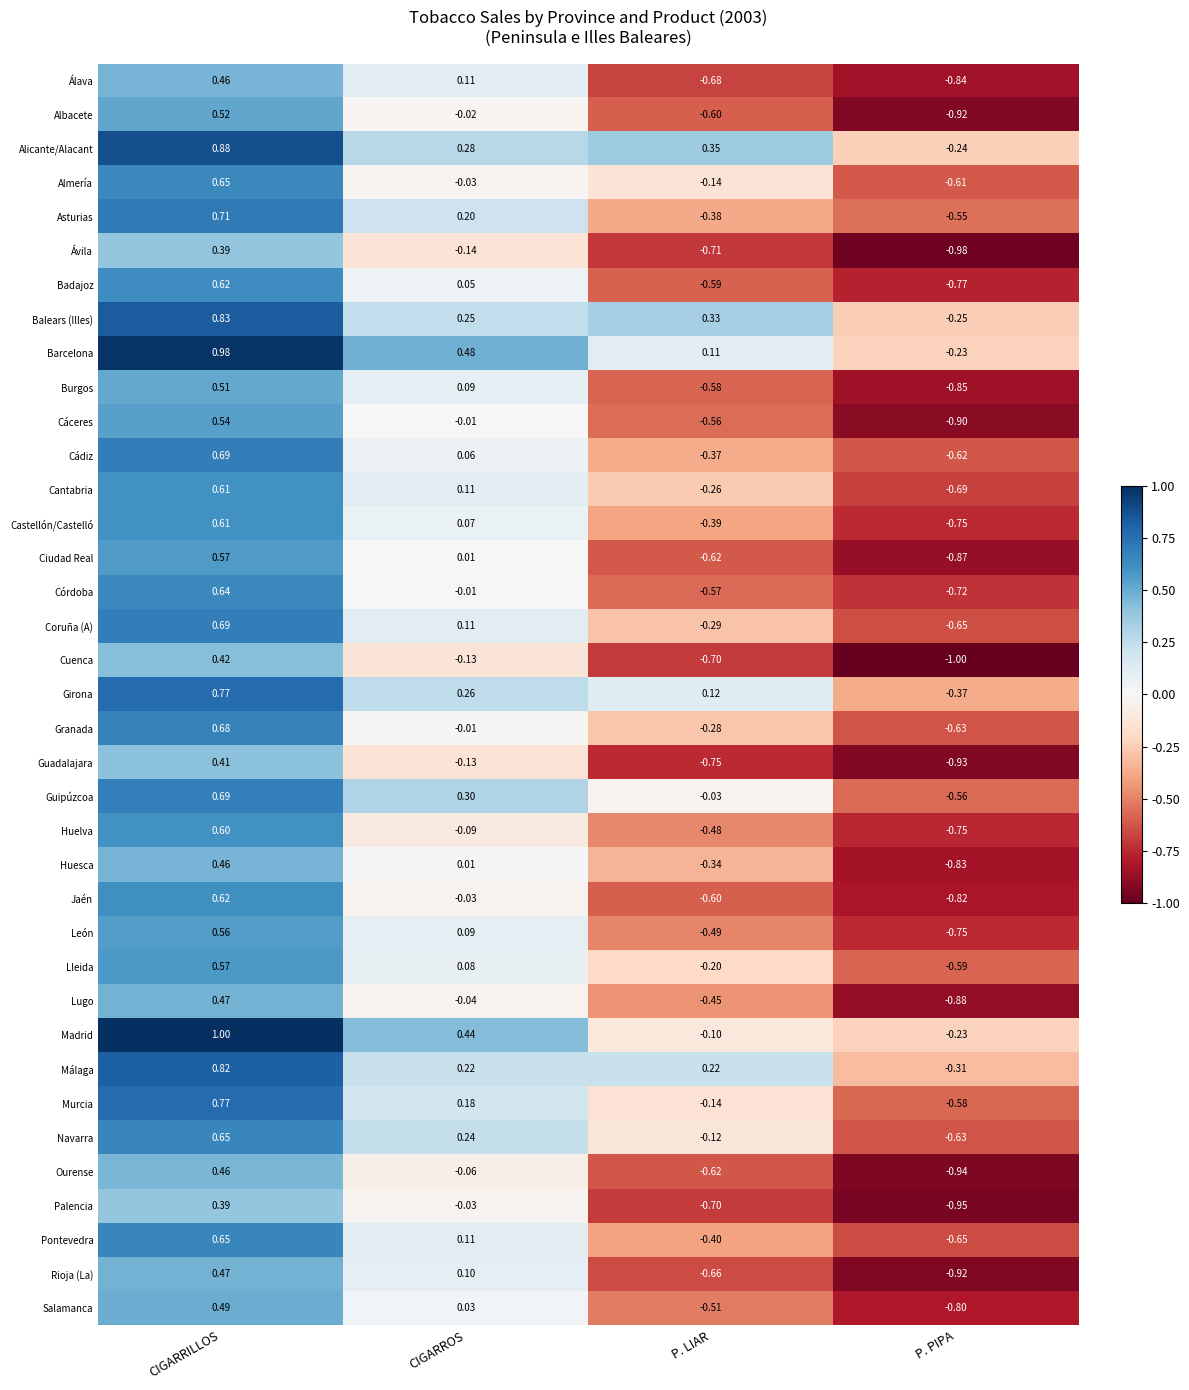

At which category is the sum across all series the highest?

CIGARRILLOS